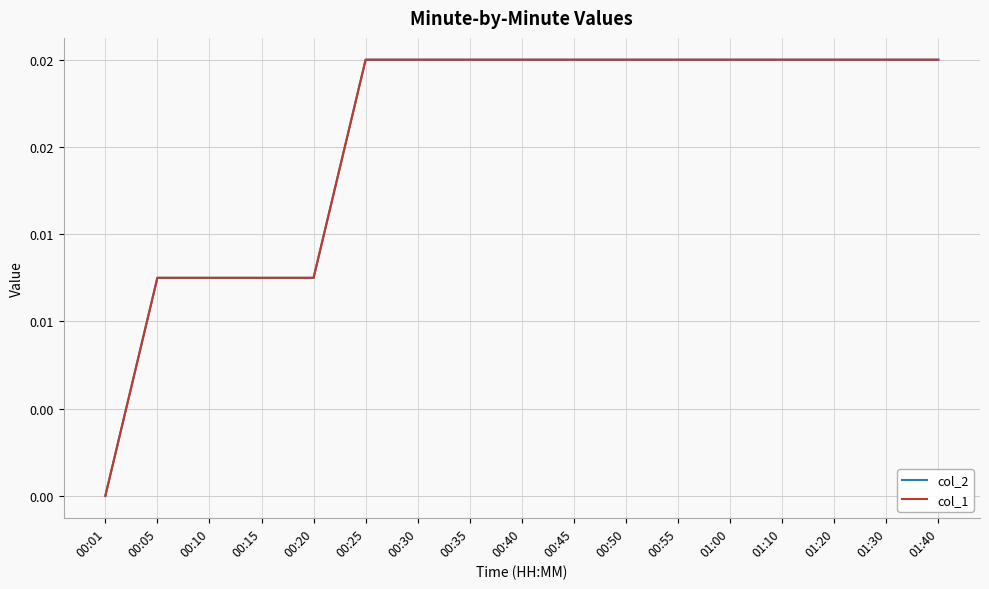

Is this an area chart (filled region under the line)?

No